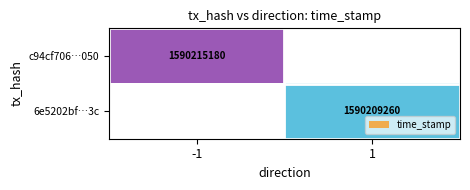

At how many categories does at least one series exceed 1590211280?

1